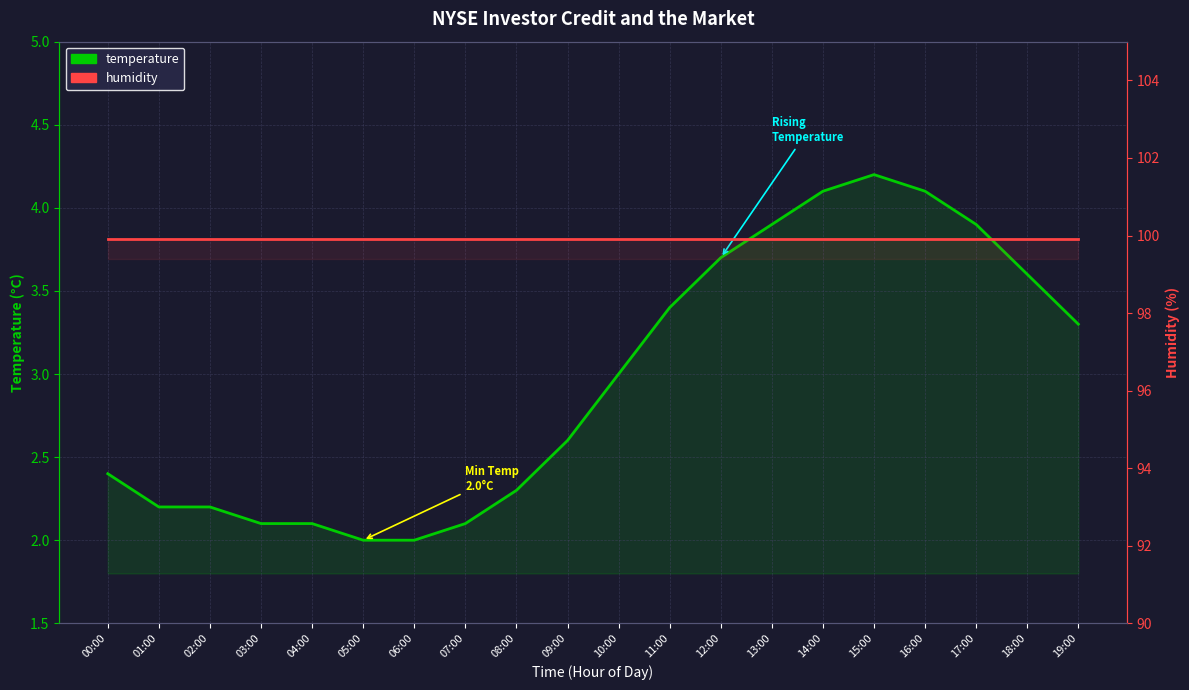

How many data points does each series have?

20